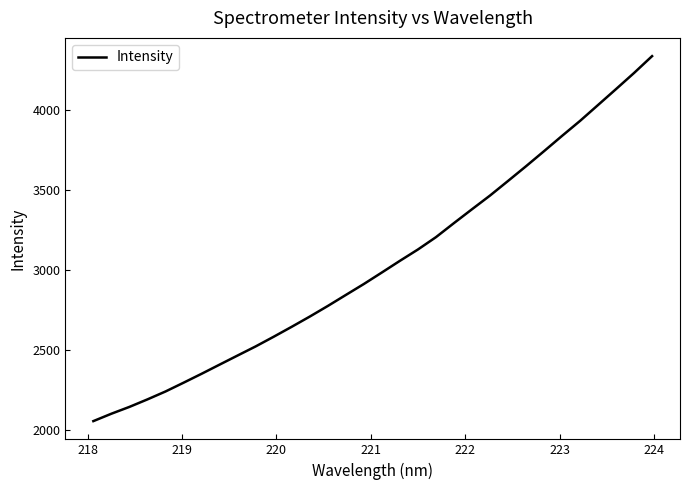

How many values are below 2983?

16